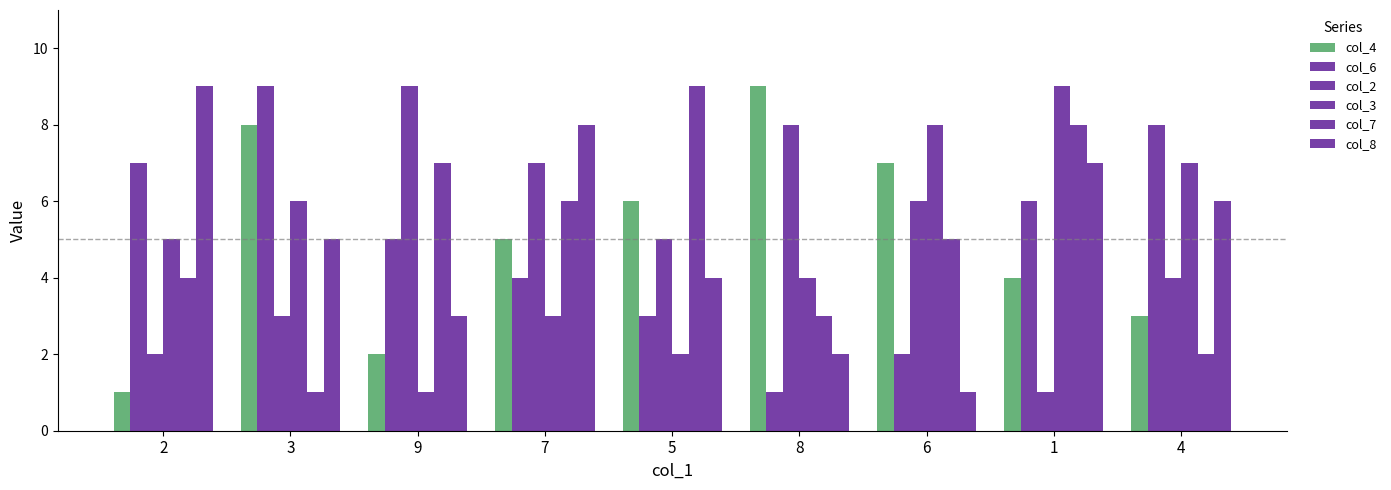

At which label does col_3 first exceed 5?

3